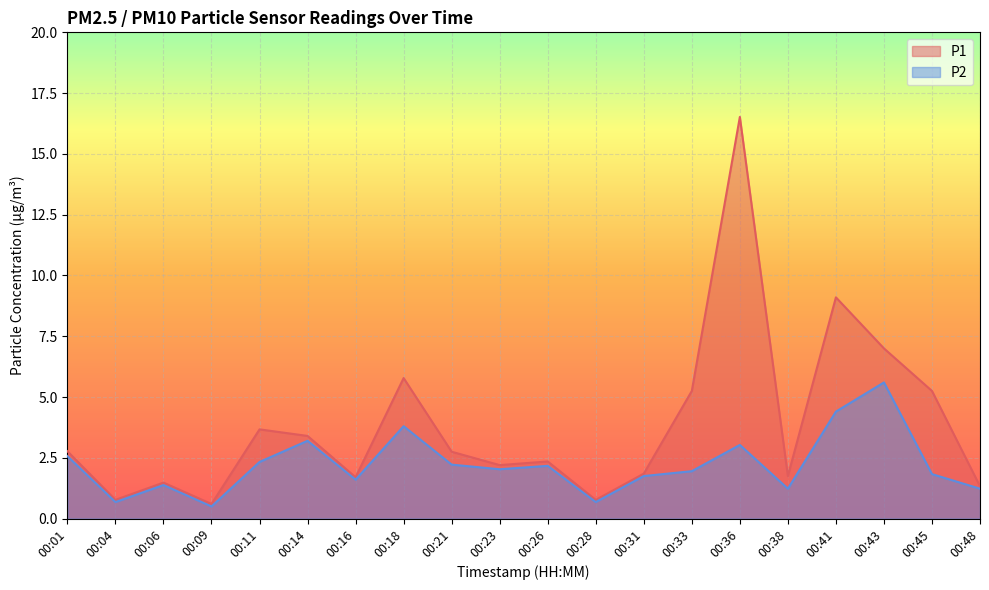

True or false: P2 and P1 intersect in this chart.

False